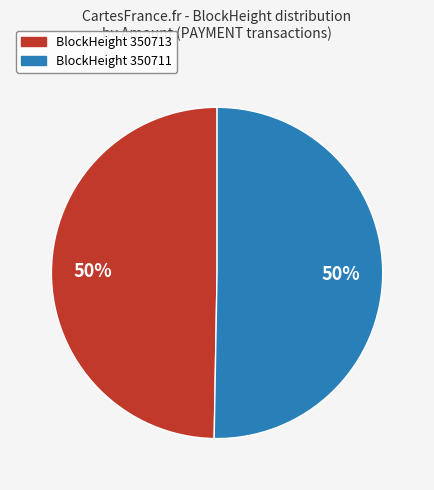

Combined, do BlockHeight 350711 and BlockHeight 350713 account for over 50%?

Yes